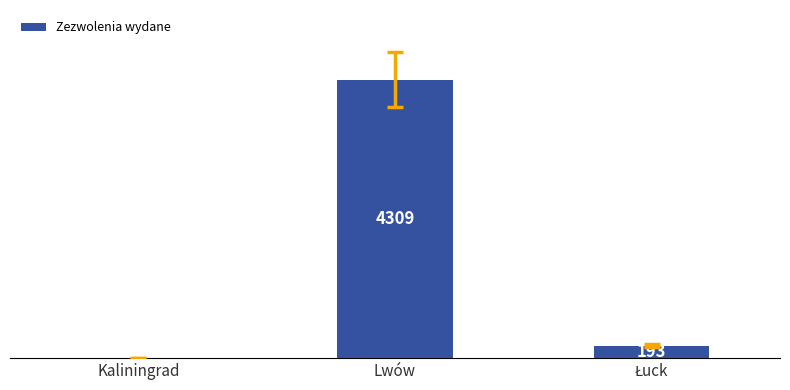

Where does the data first go above 193?

Lwów